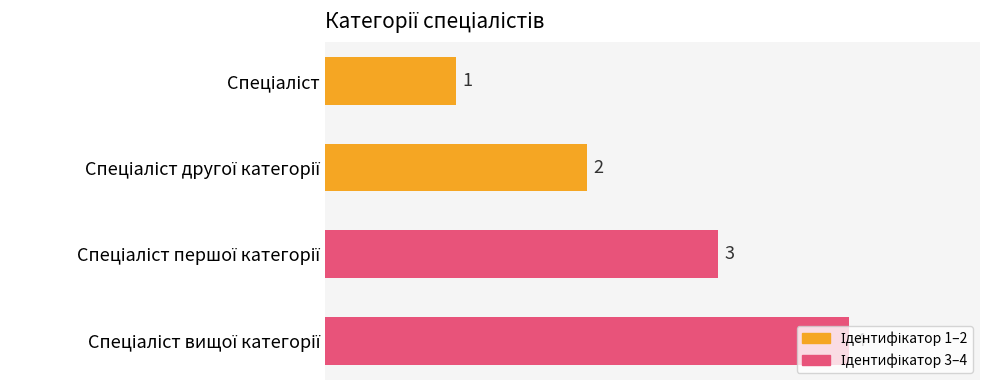

What is the maximum value shown in the chart?

4